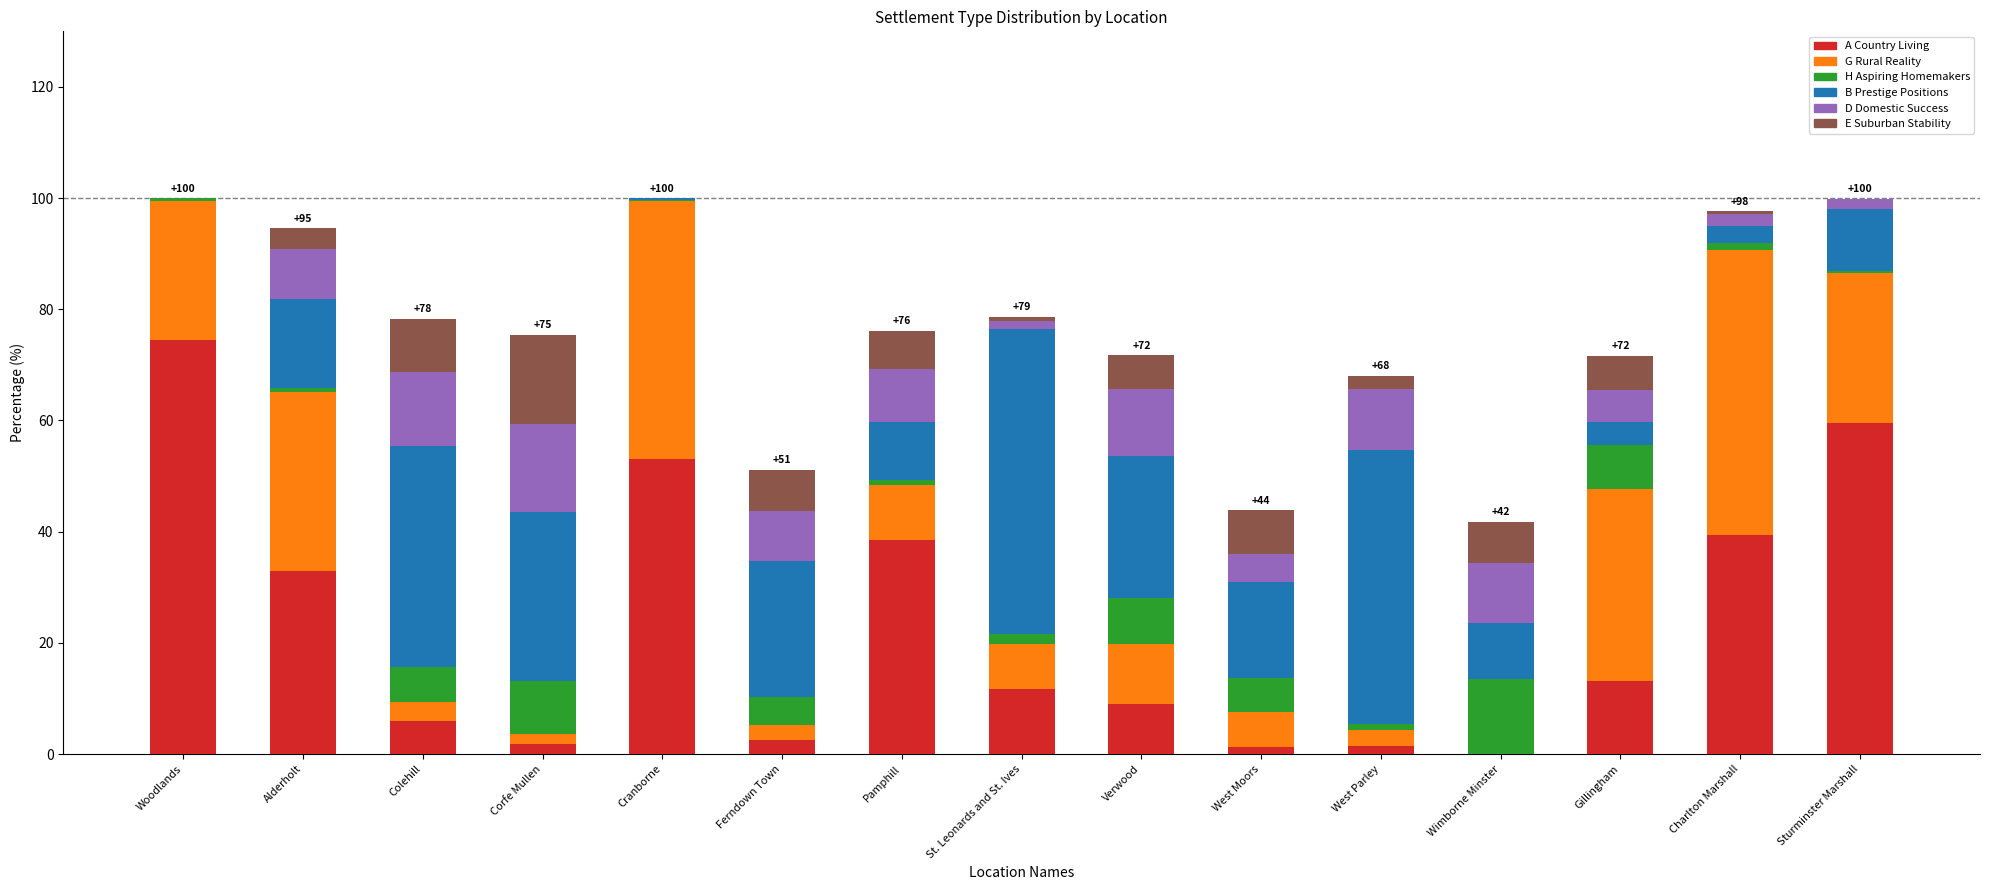

True or false: A Country Living has a value of 6.0 at Colehill.

True